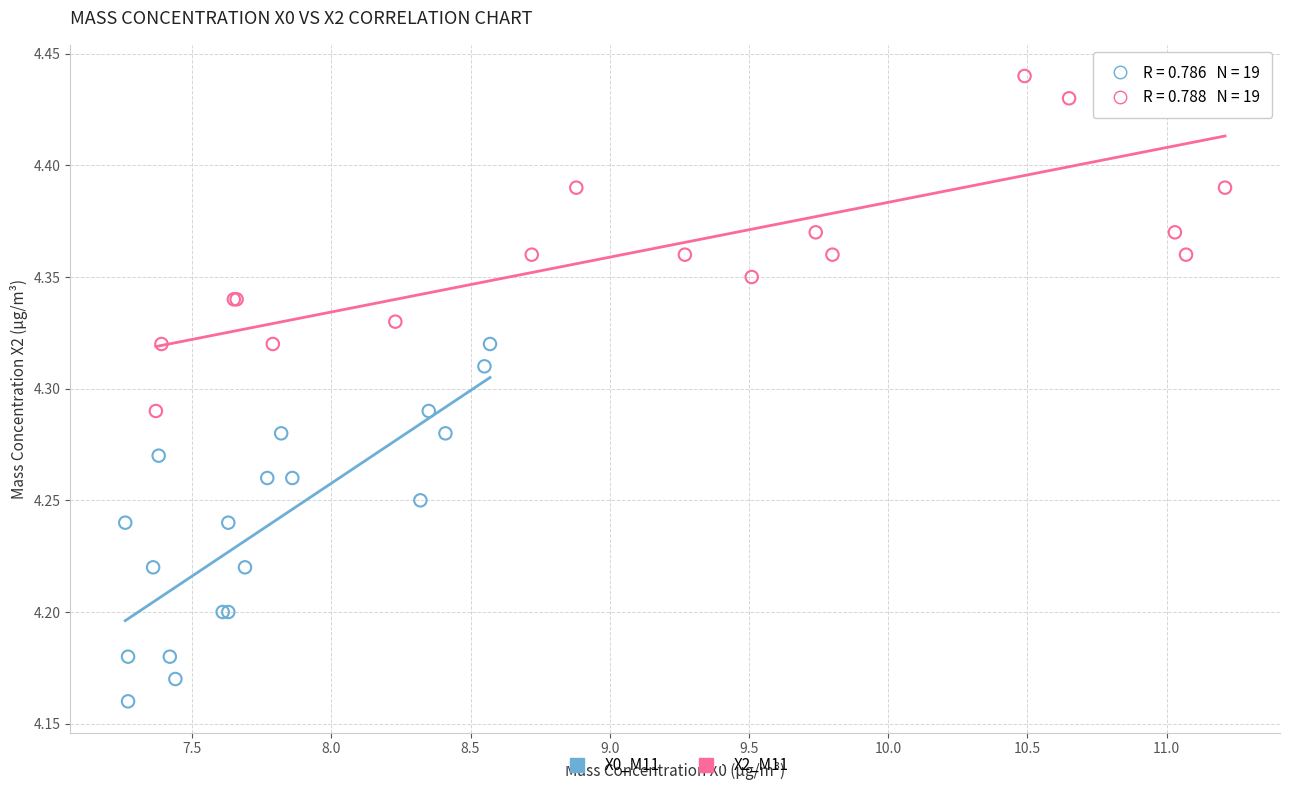

Which series contains the highest Y value?

X2_M11